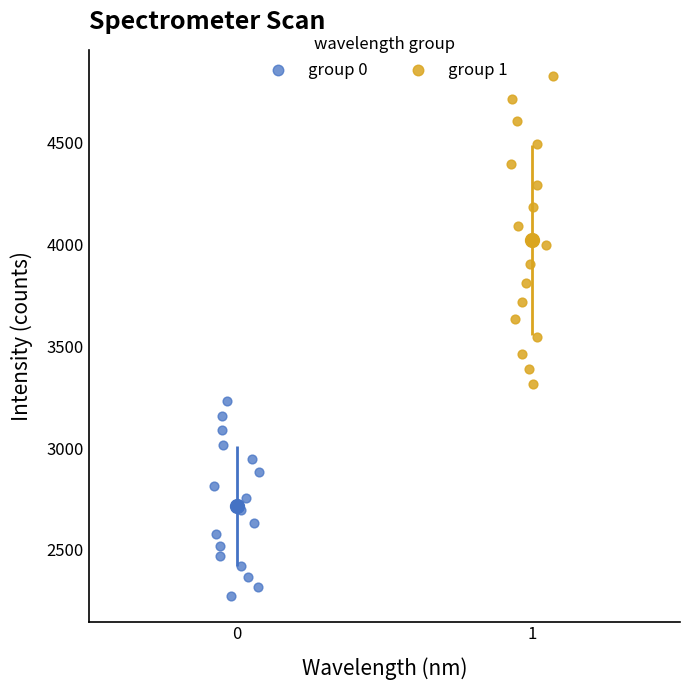

Which series contains the lowest Y value?

group 0